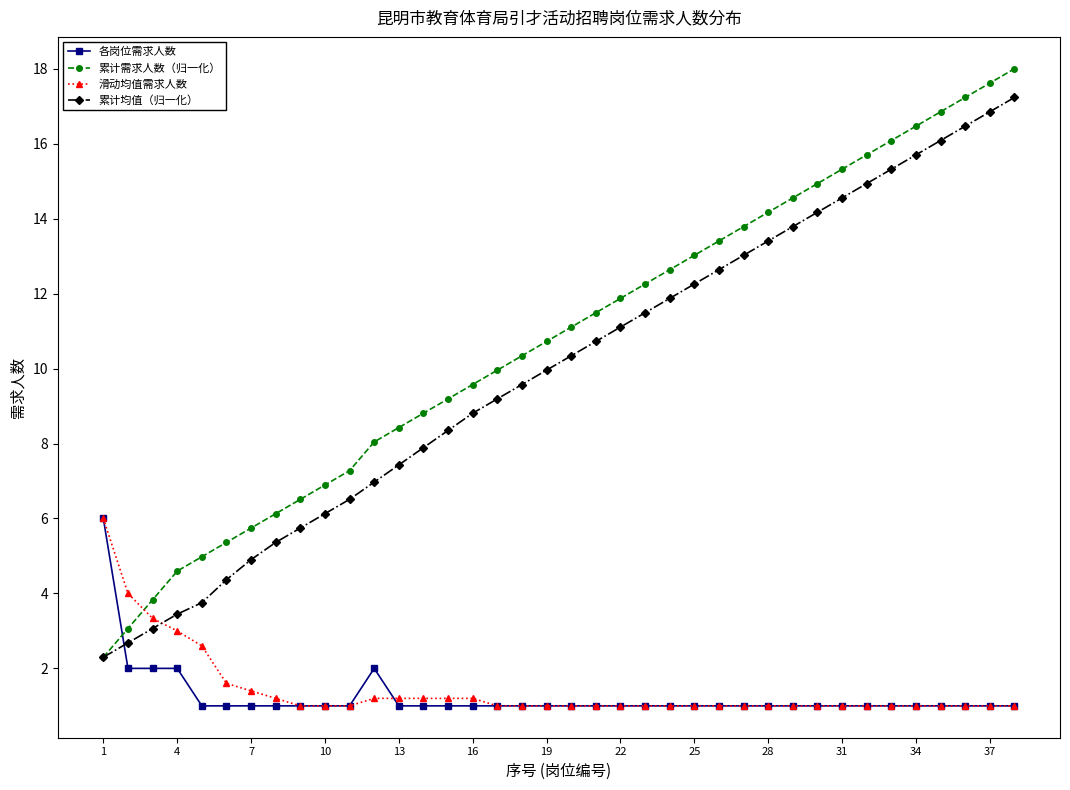

What is the value of the 累计需求人数（归一化） point at the 11th from the left?

7.3